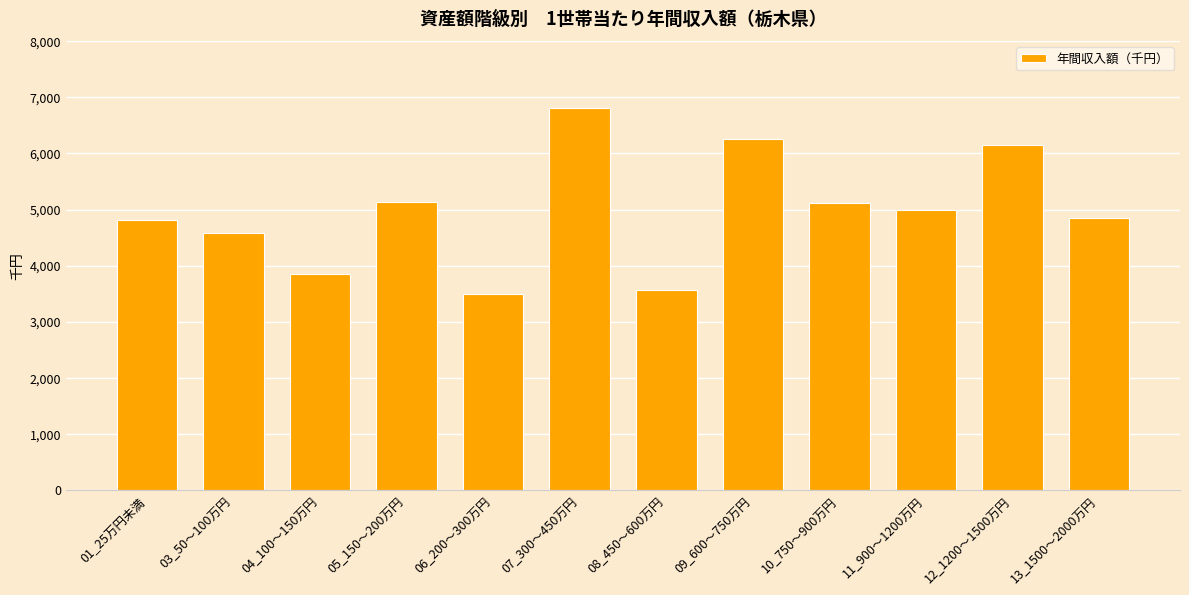

What is the sum of all values?

59604